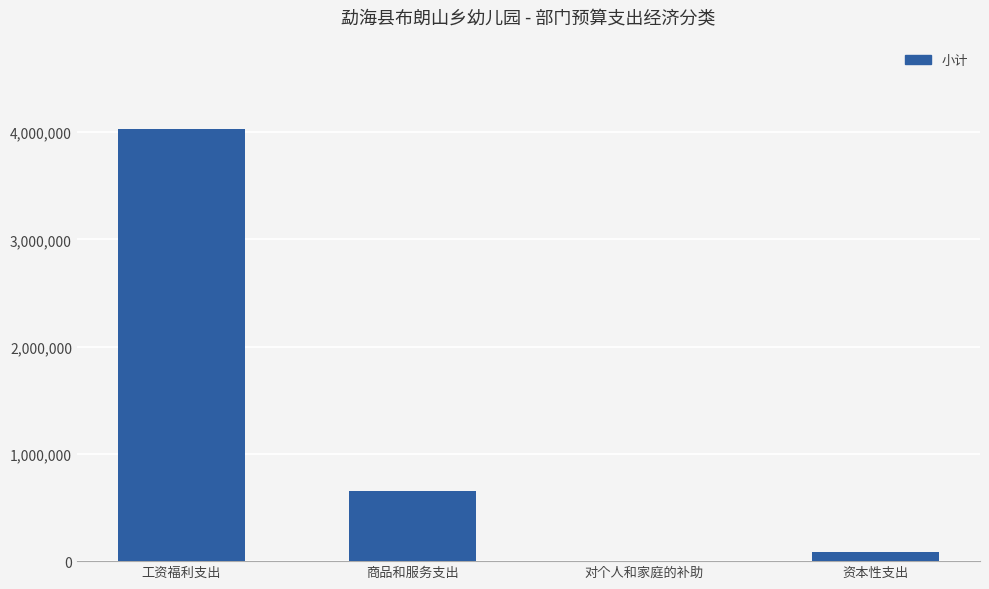

The value at 工资福利支出 is 1924722.0. True or false?

False